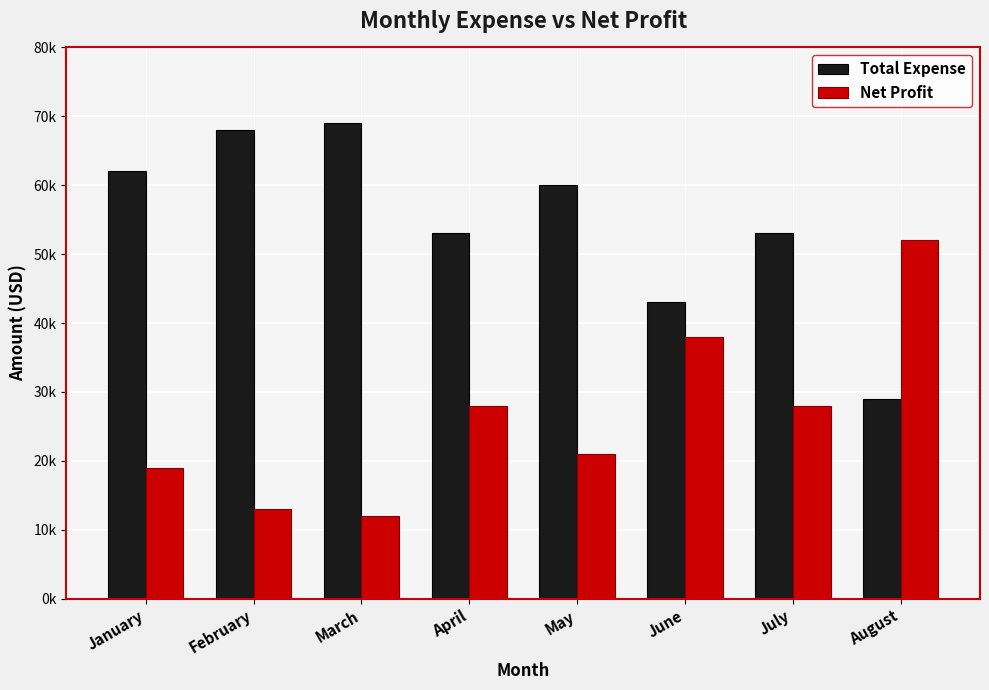

Rank the categories by Total Expense value from highest to lowest.

March, February, January, May, April, July, June, August